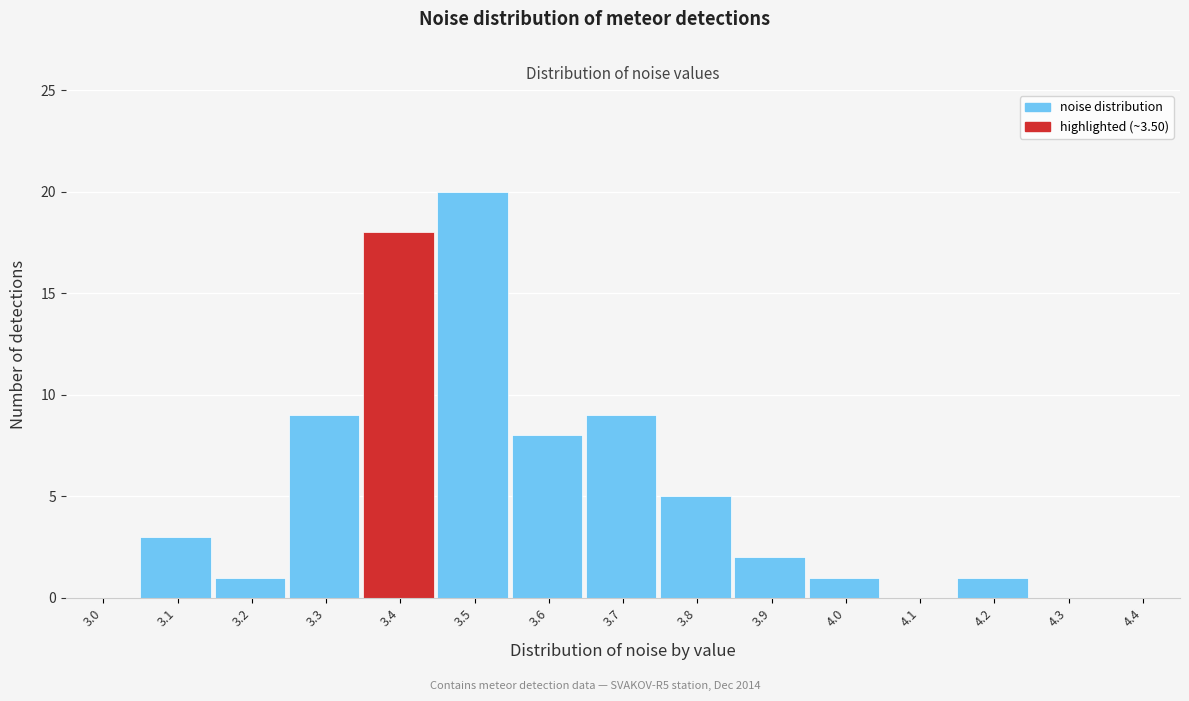

Reading right to left, extract all data points from this chart.

4.4=0	4.3=0	4.2=1	4.1=0	4.0=1	3.9=2	3.8=5	3.7=9	3.6=8	3.5=20	3.4=18	3.3=9	3.2=1	3.1=3	3.0=0